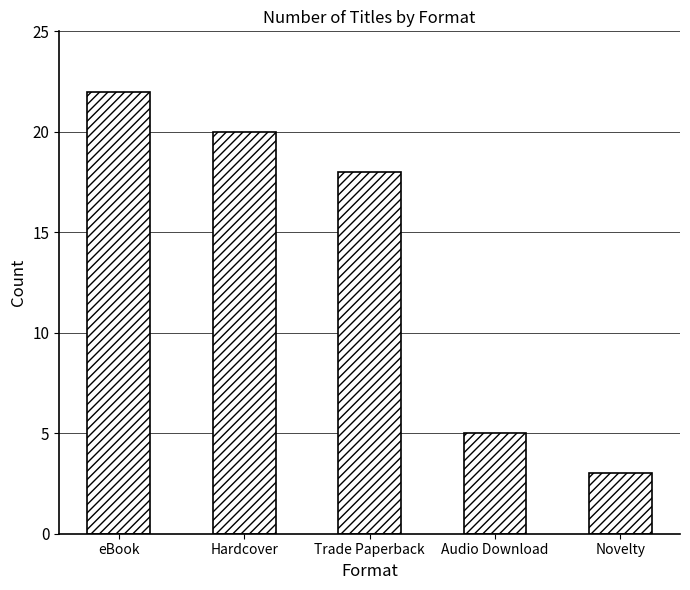

How many bars are there in total?

5